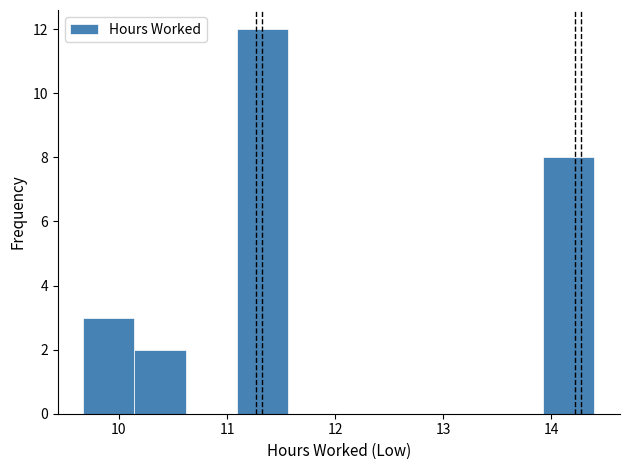

How tall is the bar that spans 9.7 to 10.1 on the x-axis? Neither the bar edges nor the heights are printed on the chart, so give them approximately, as read against the axes.

3